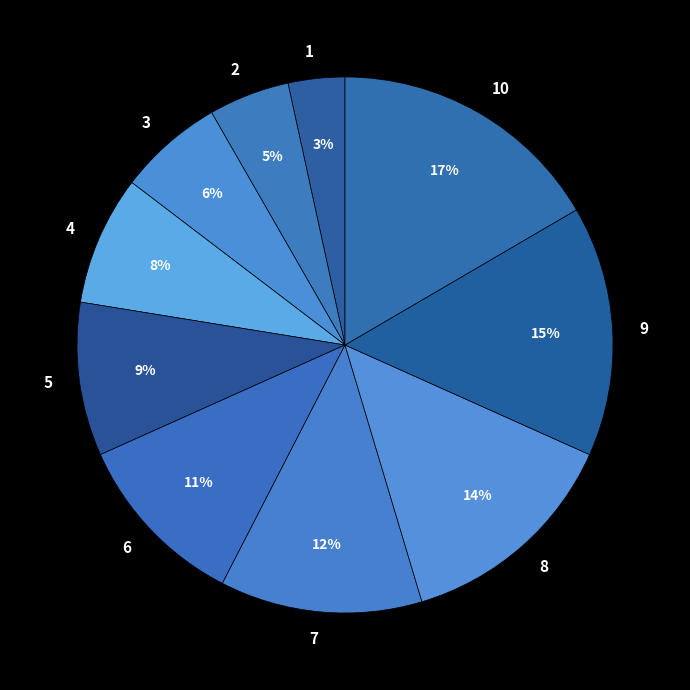

What is the ratio of the value at 2 to the value at 7?

0.4